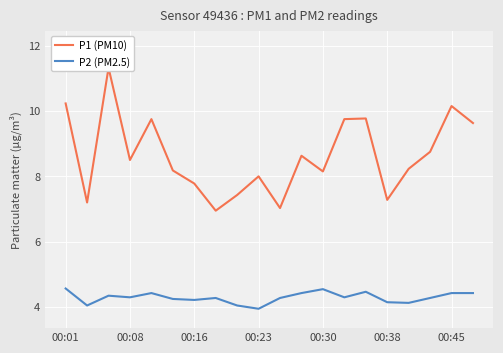

In P1 (PM10), how many points are lower than both neighbors (excluding endpoints)?

6